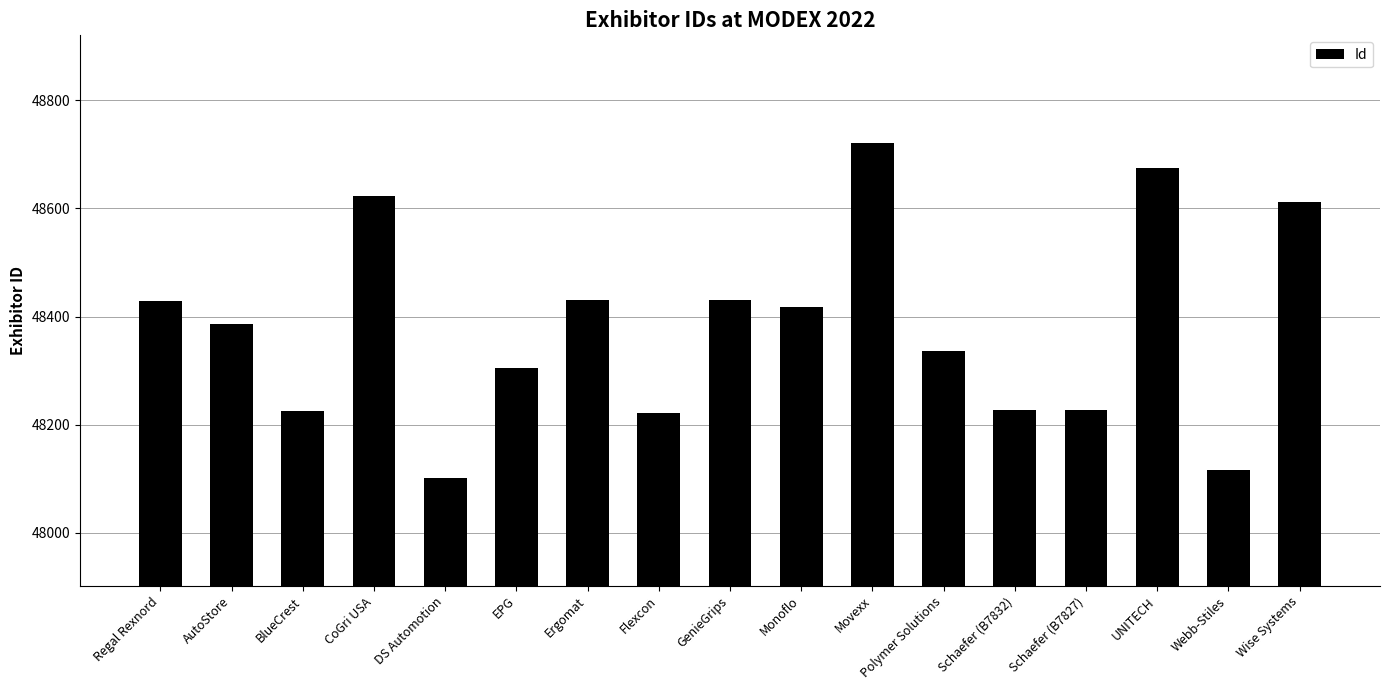

Approximately how many times larger is the value at Monoflo compared to Movexx?

1.0